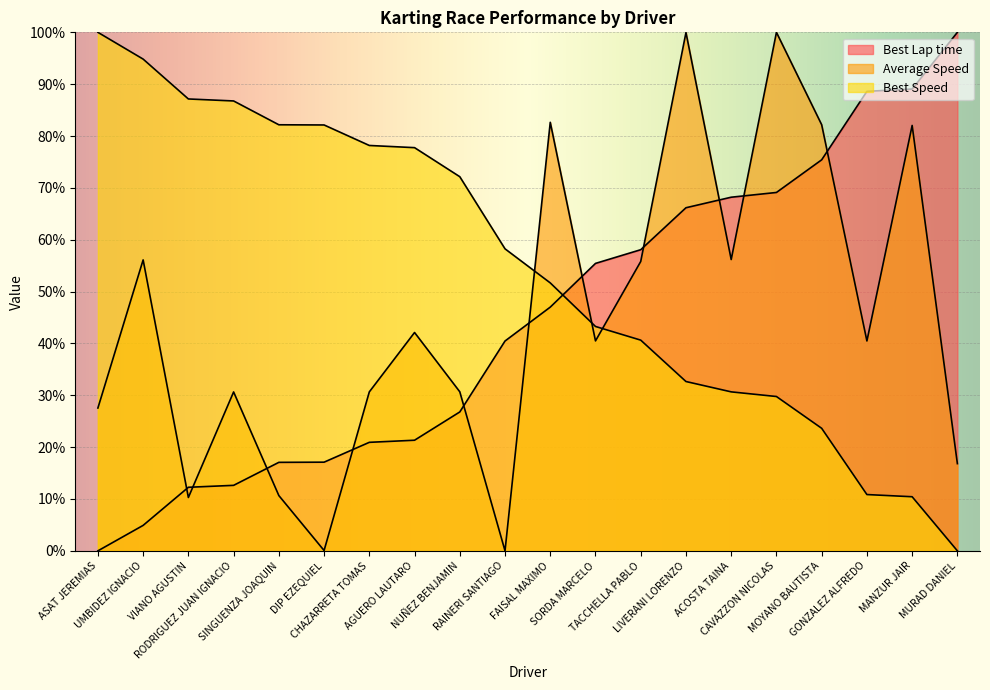

True or false: Average Speed and Best Speed cross at least once.

True